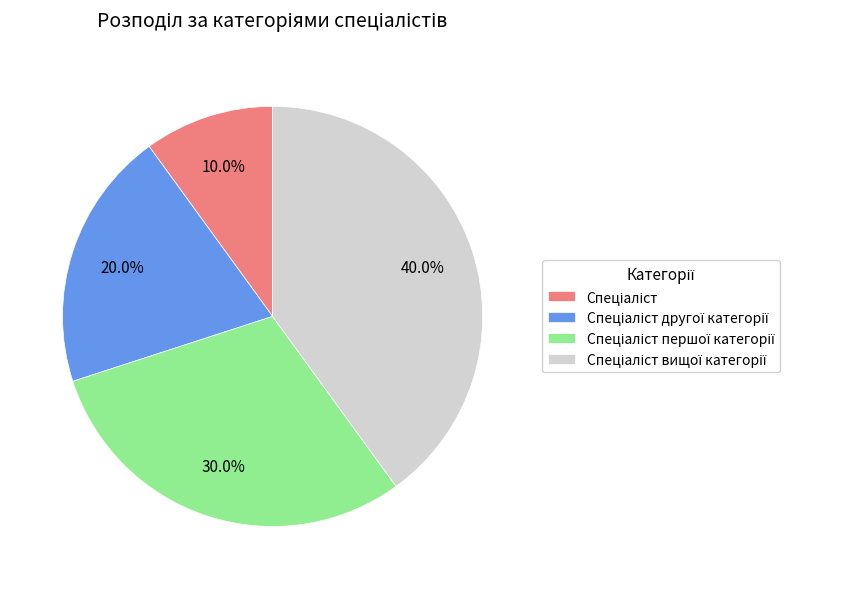

To the nearest percent, what is the average slice percentage?

25%